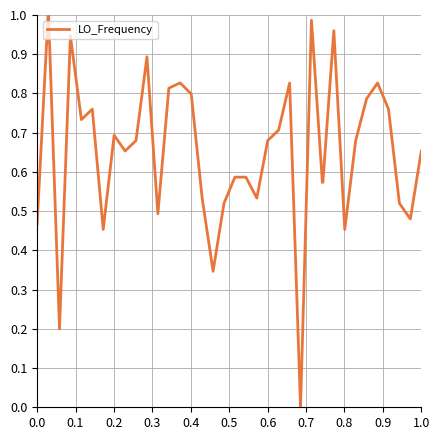

What is the difference between the maximum and minimum values?

1.0